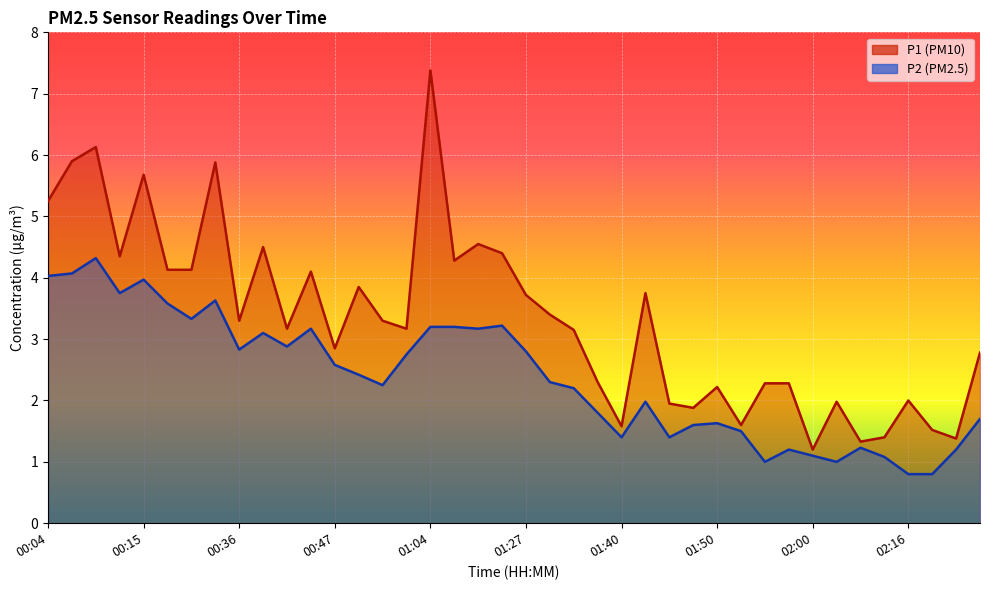

What is the value of the P1 point at the 15th from the left?

3.3